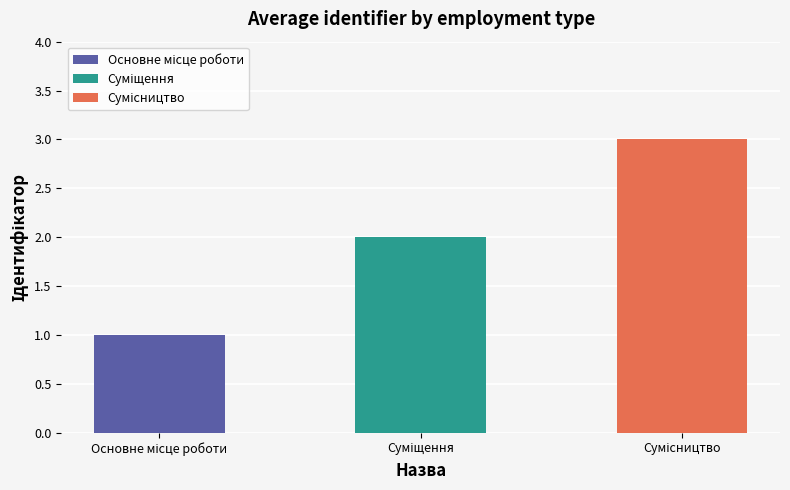

Reading left to right, transcribe all the data shown in this chart.

Основне місце роботи=1	Суміщення=2	Сумісництво=3